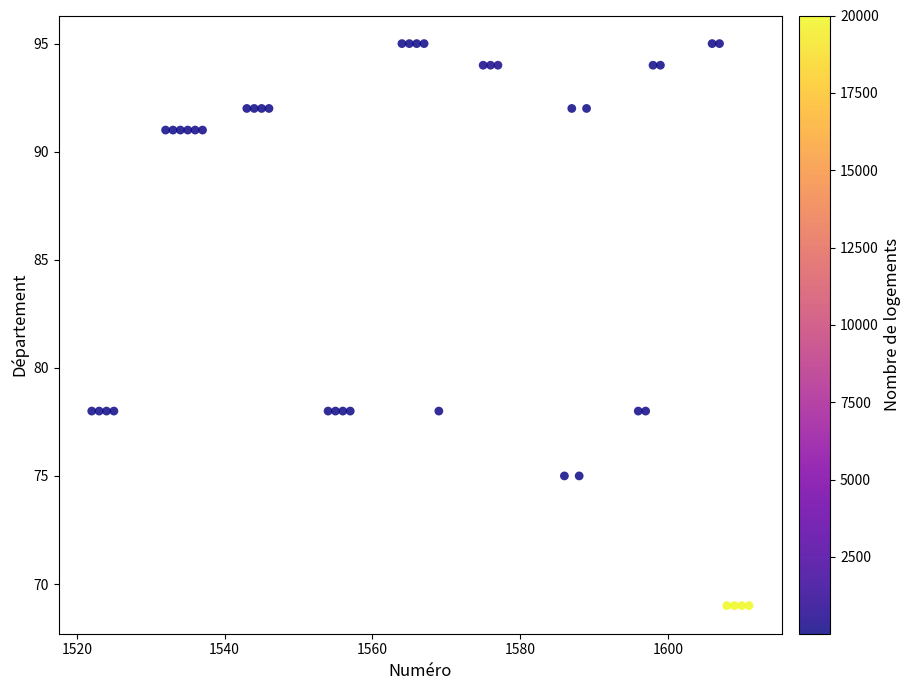

What is the range of Y values (max minus min)?

26